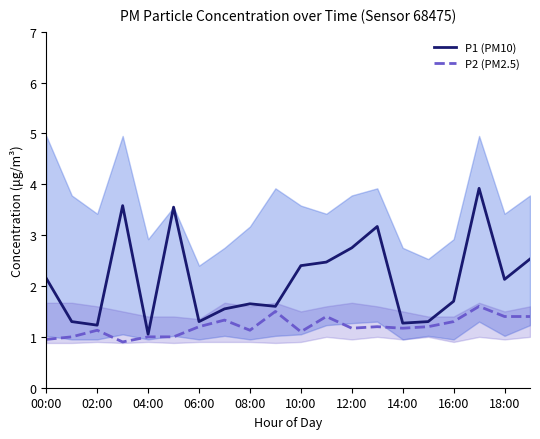

How many lines are shown in the chart?

2